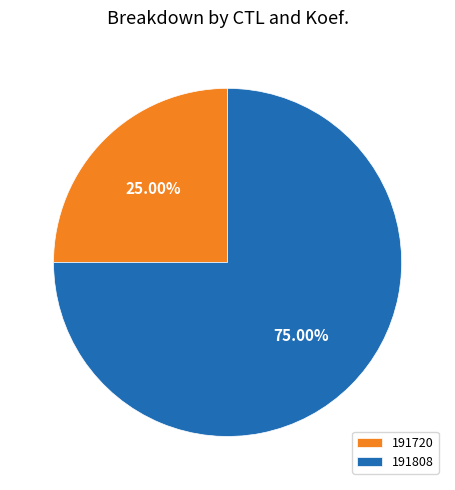

Which slice is the smallest?

191720